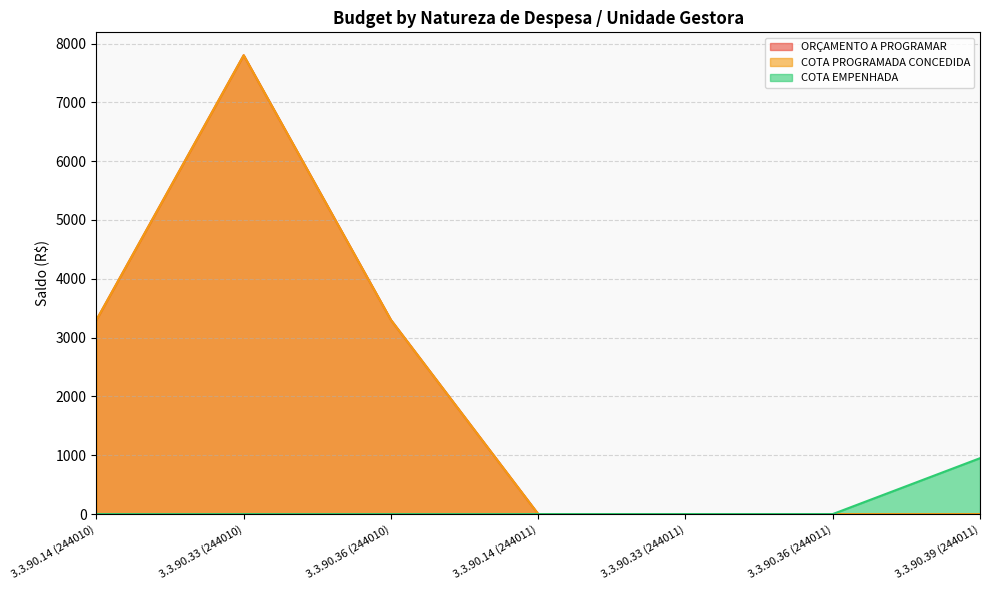

Reading right to left, transcribe all the data shown in this chart.

ORÇAMENTO A PROGRAMAR: 0	0	0	0	3300	7800	3300
COTA PROGRAMADA CONCEDIDA: 0	0	0	0	3300	7800	3300
COTA EMPENHADA: 950	0	0	0	0	0	0